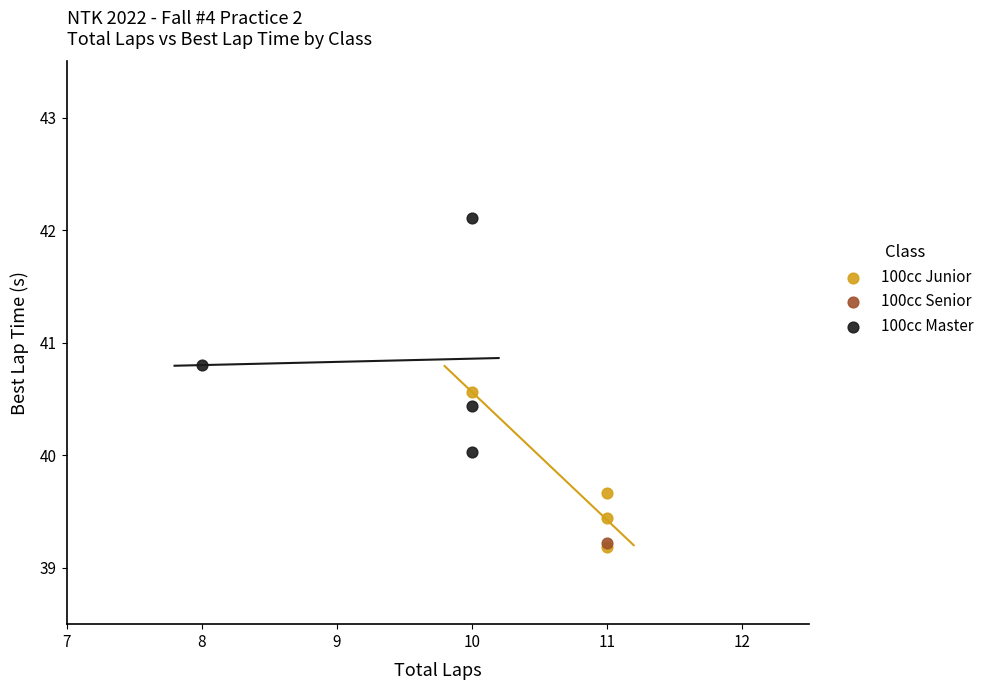

What are all the series names shown in the legend?

100cc Junior, 100cc Senior, 100cc Master